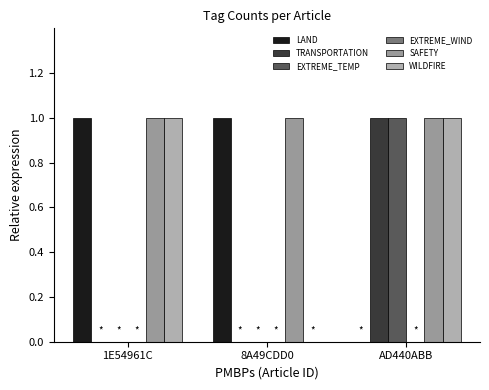

At how many categories does at least one series exceed 0?

3